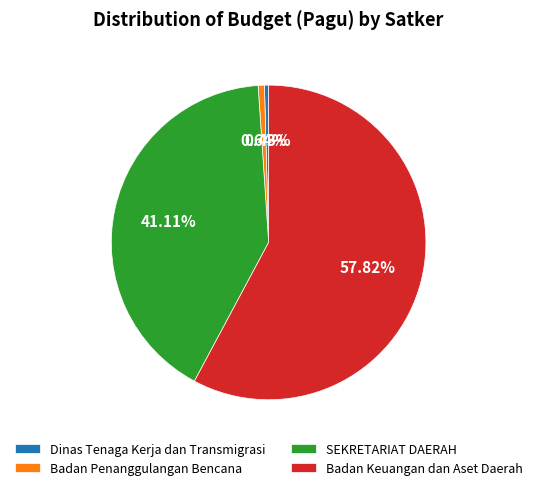

What portion of the pie excludes SEKRETARIAT DAERAH?

58.9%